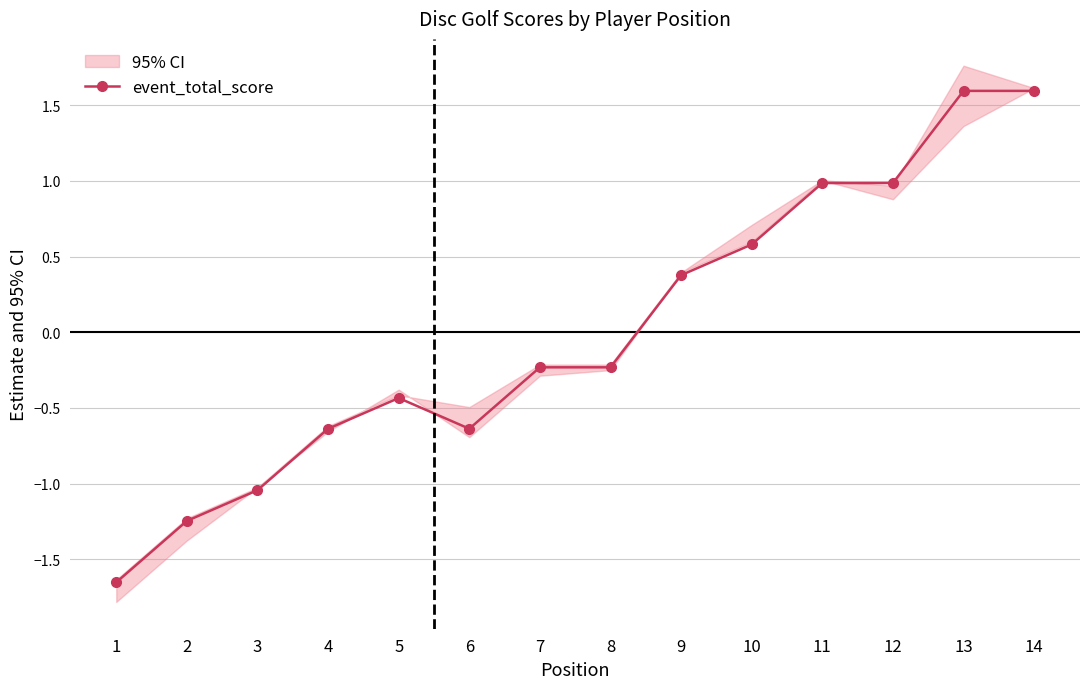

At which label is the value closest to 0?

7